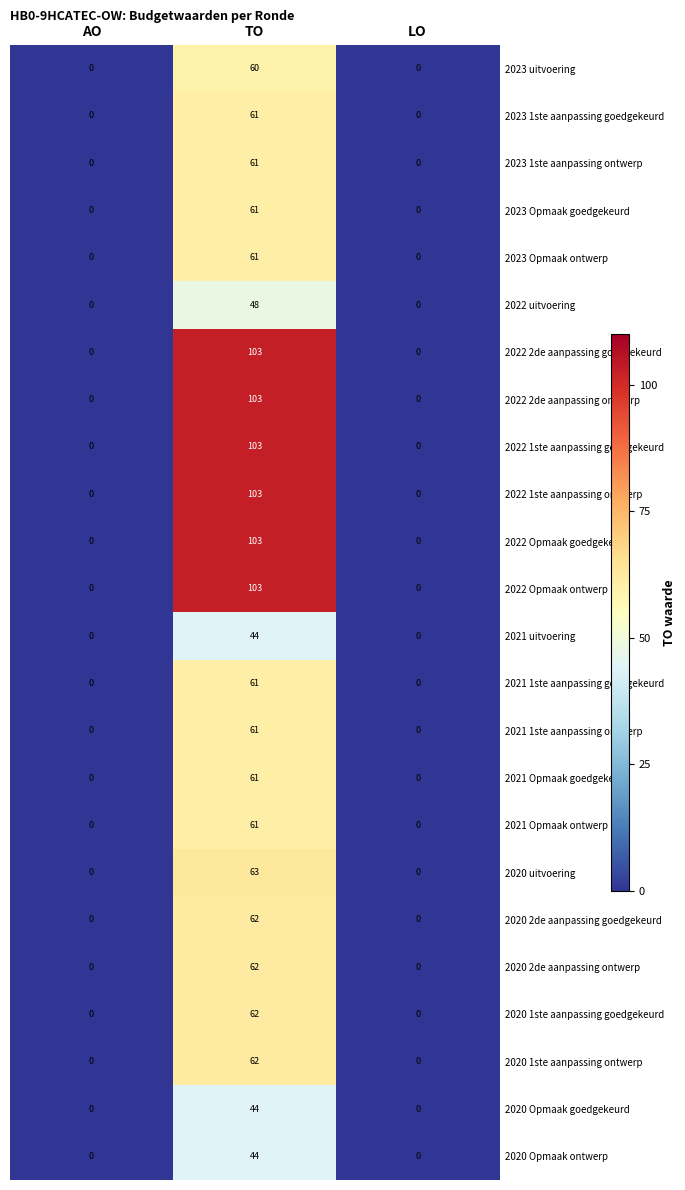

What is the greatest value displayed?

103